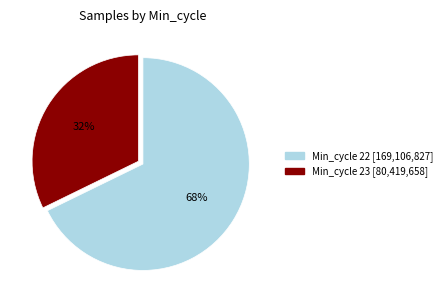

To the nearest percent, what is the difference between the largest and smallest slice percentages?

36%